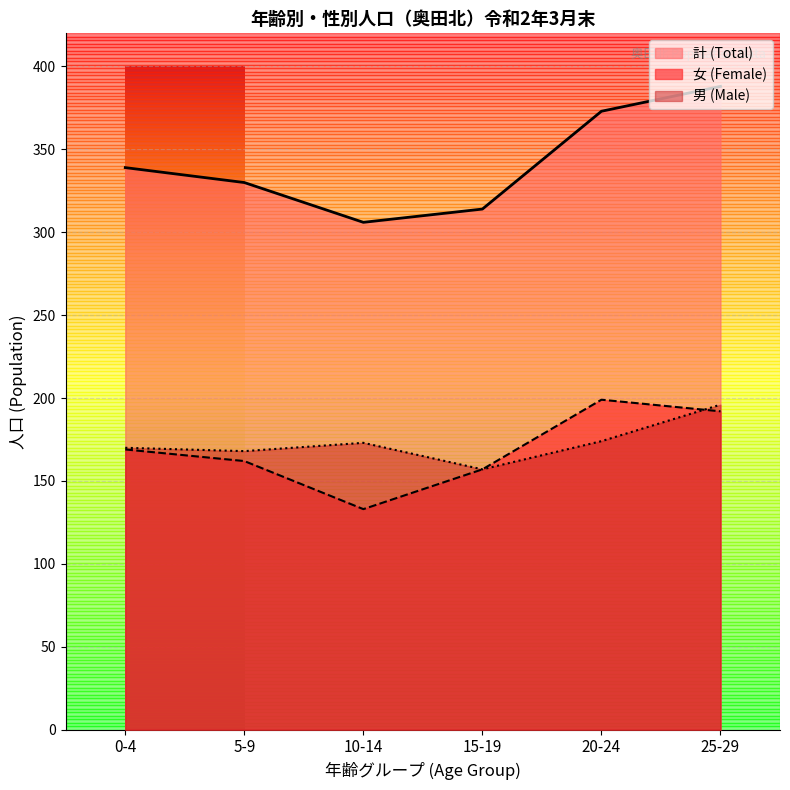

How many lines are shown in the chart?

3